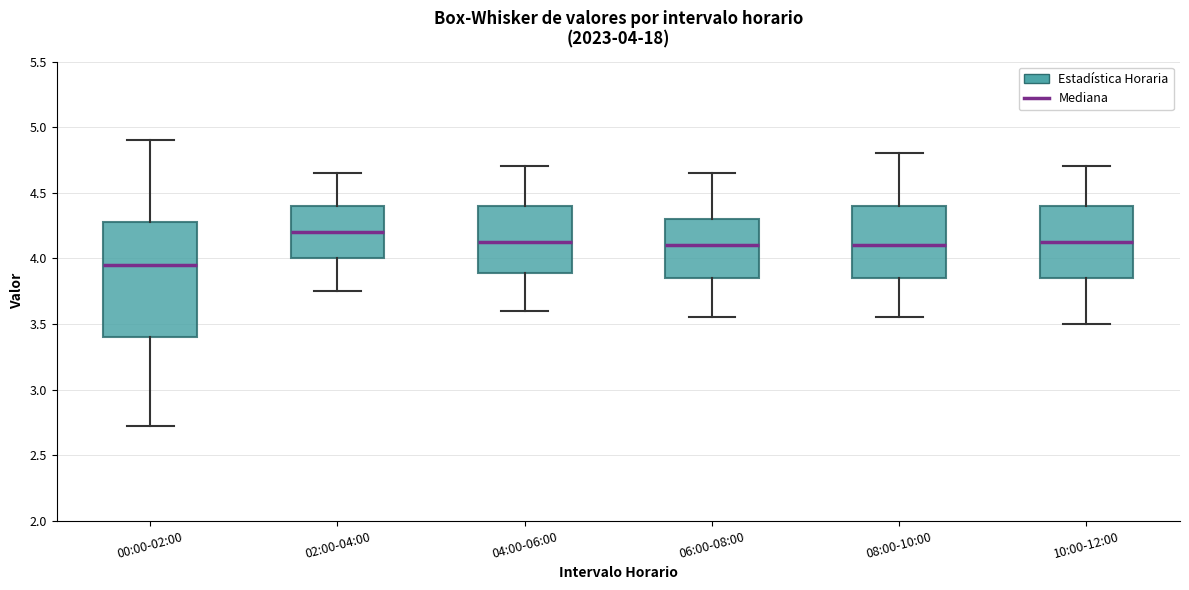

Which box's median line is the lowest?

00:00-02:00